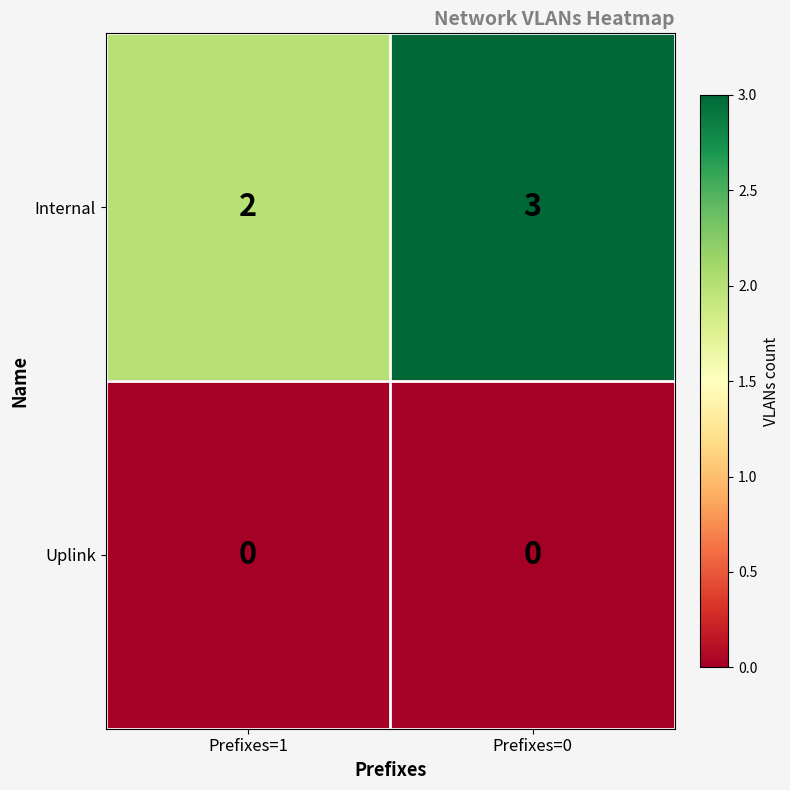

What is the greatest value displayed?

3